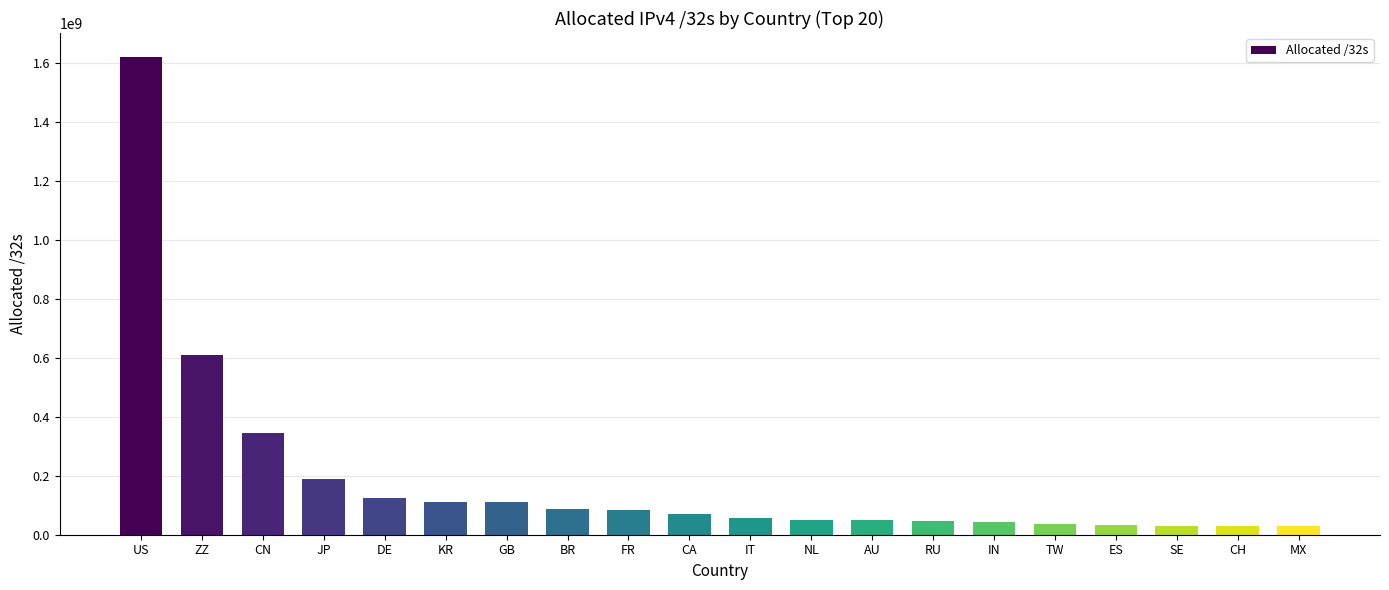

What is the difference between the values at ZZ and MX?

580086552